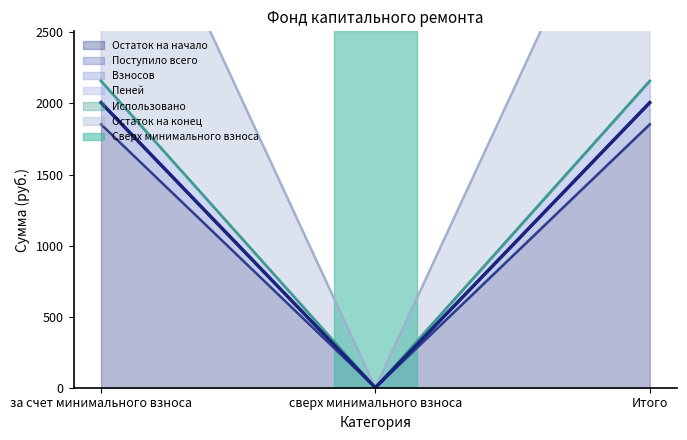

How many values in the Взносов series are below 2006?

1